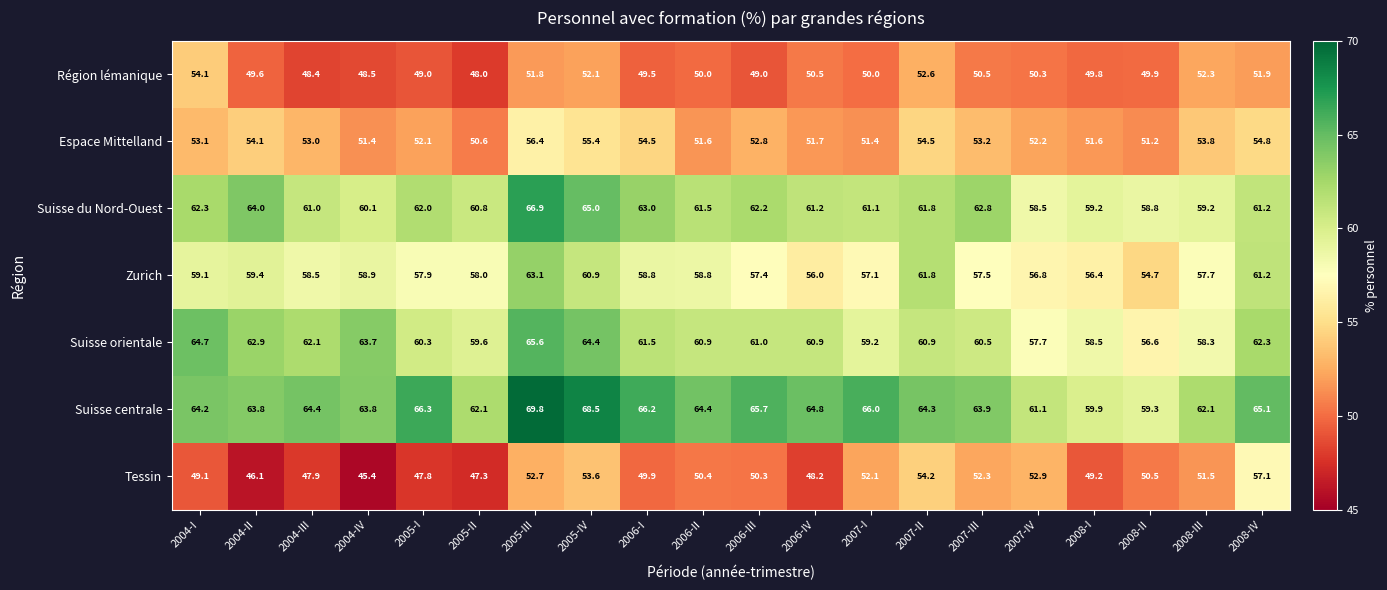

The value of Espace Mittelland at 2004-I is 11.5. True or false?

False